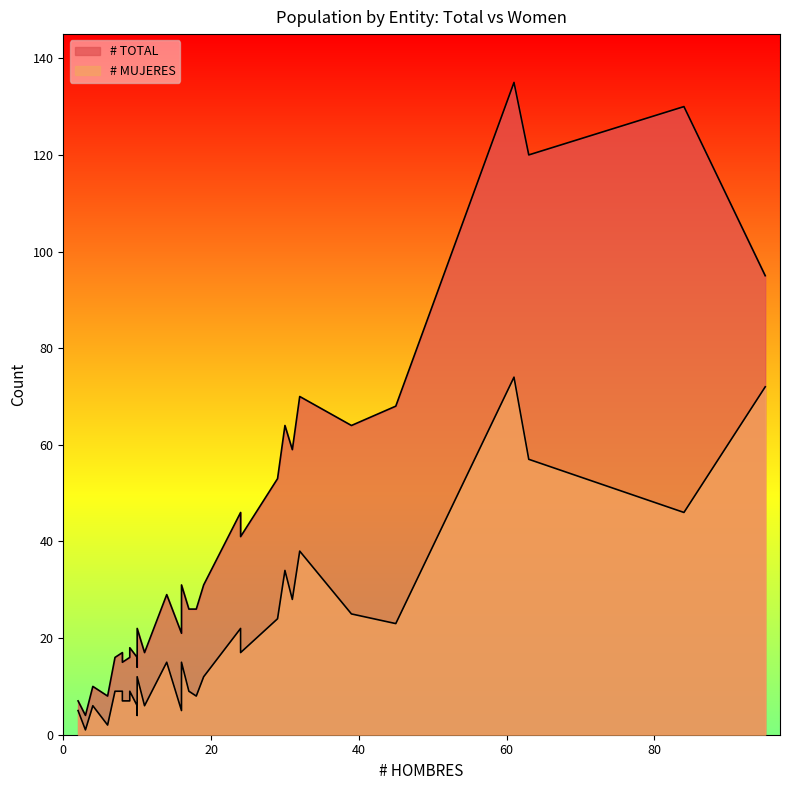

At how many categories does at least one series exceed 87?

4